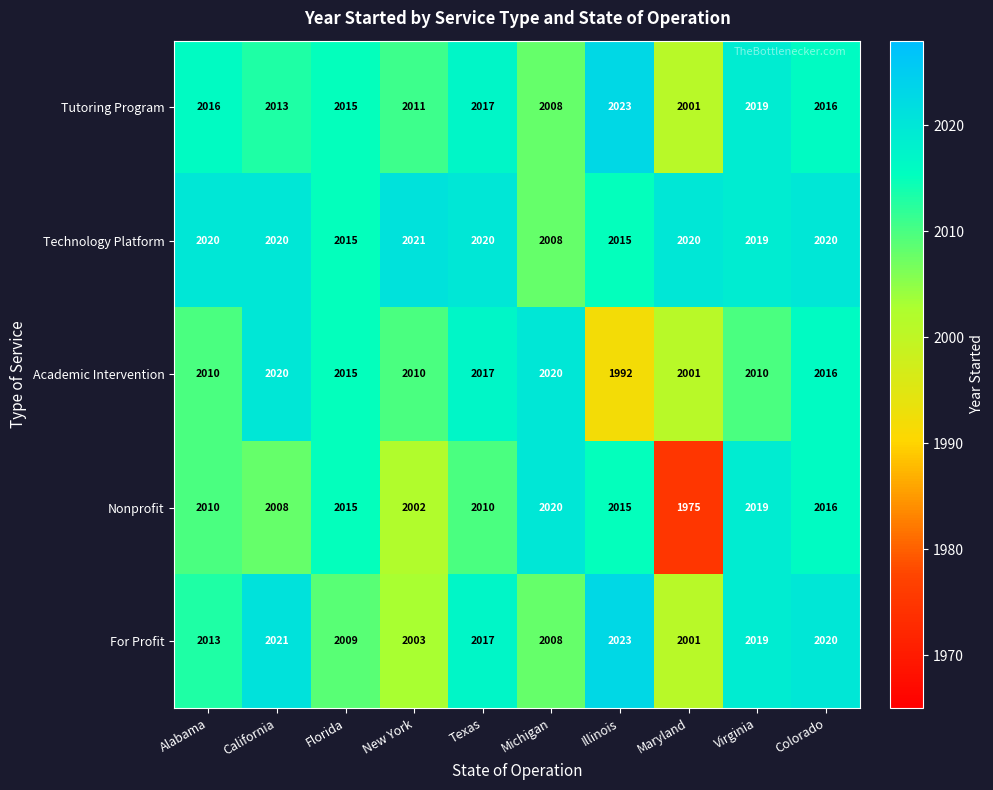

What is the total value across all series at New York?

10047